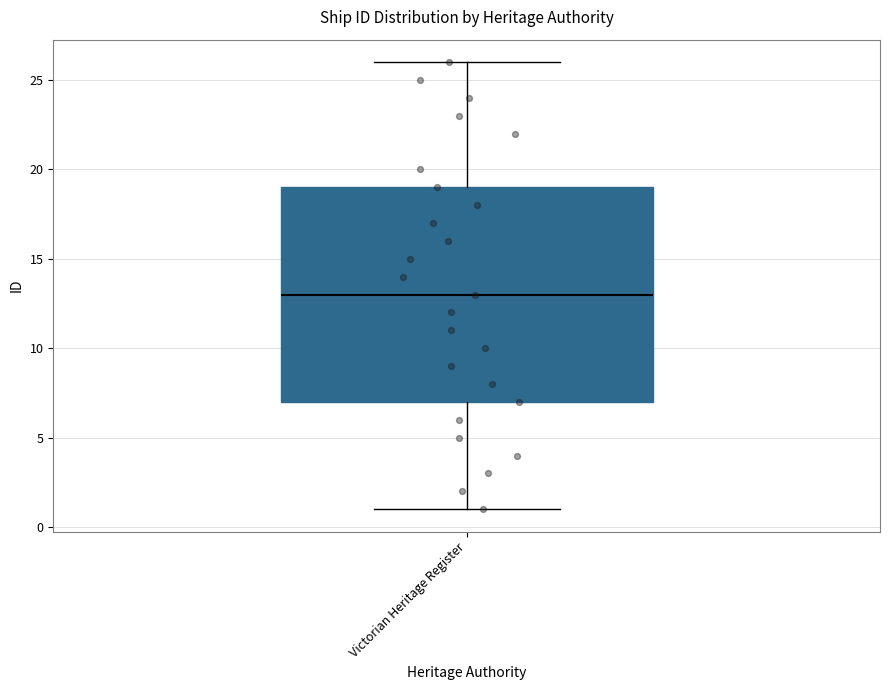

Where does the upper whisker of the box for Victorian Heritage Register end on the y-axis? The values are not printed on the chart, so give them approximately, as read against the axis.

26